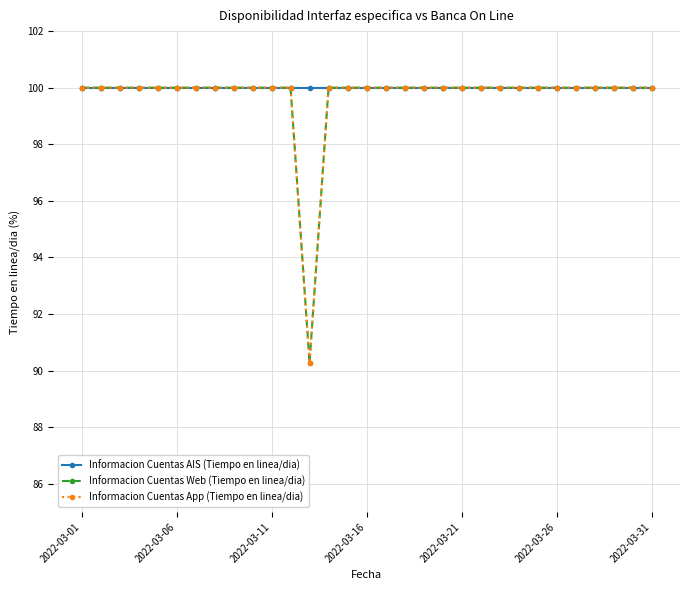

At which label does Informacion Cuentas AIS (Tiempo en linea/dia) reach its minimum?

2022-03-01